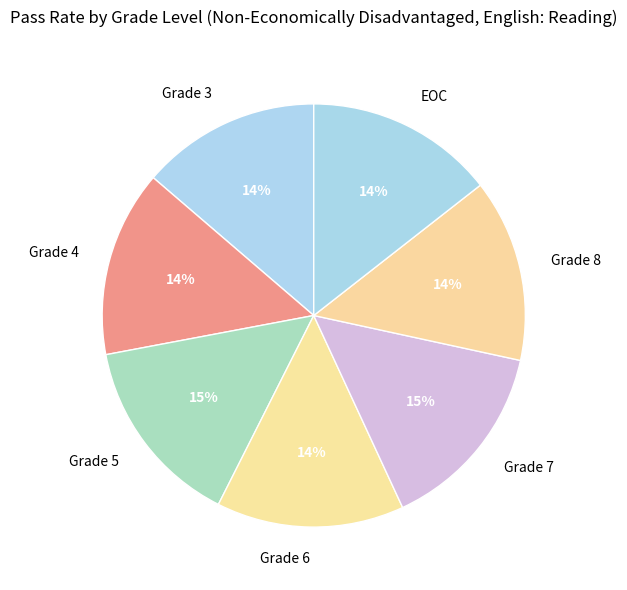

Is there any slice that represents more than half of the pie?

No